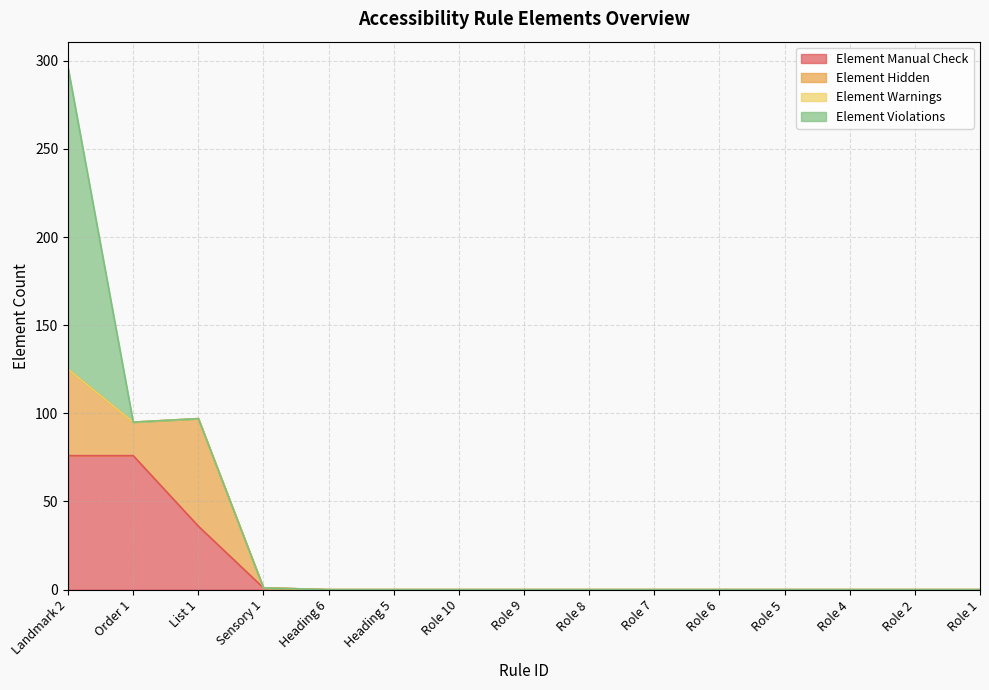

At how many categories does at least one series exceed 170?

1